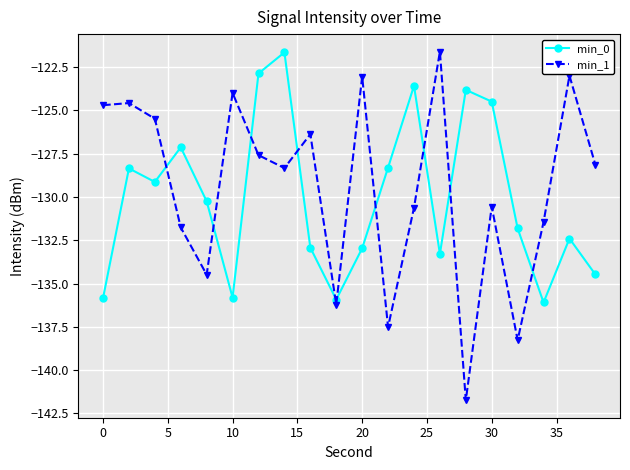

At how many categories does at least one series exceed -139?

20